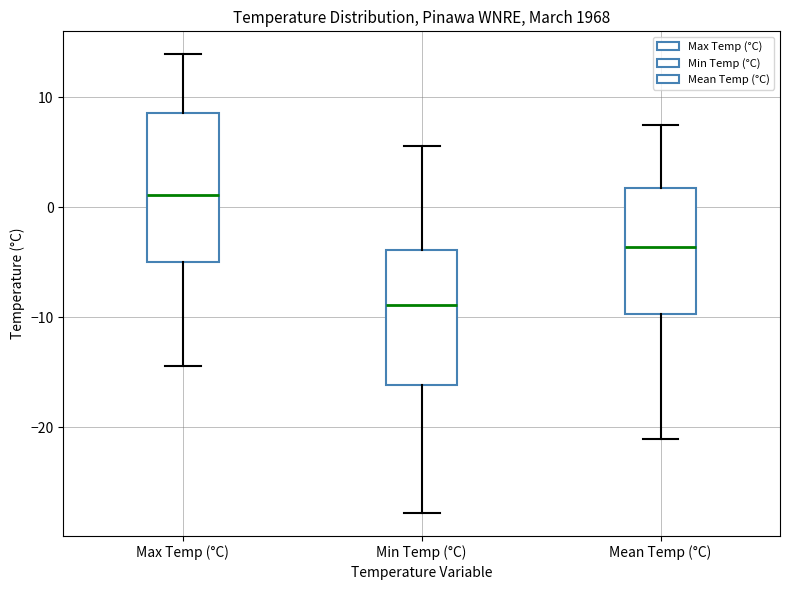

Where does the lower whisker of the box for Min Temp (°C) end on the y-axis? The values are not printed on the chart, so give them approximately, as read against the axis.

-28